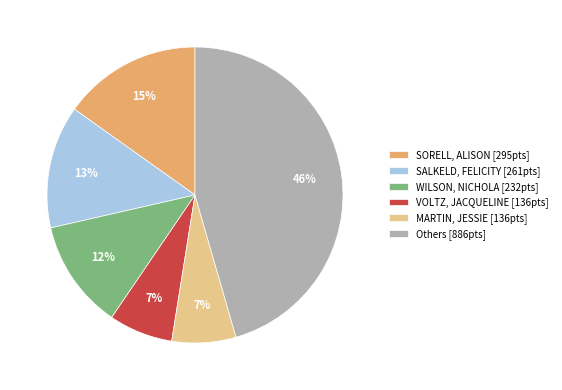

Is there a majority slice in this chart?

No